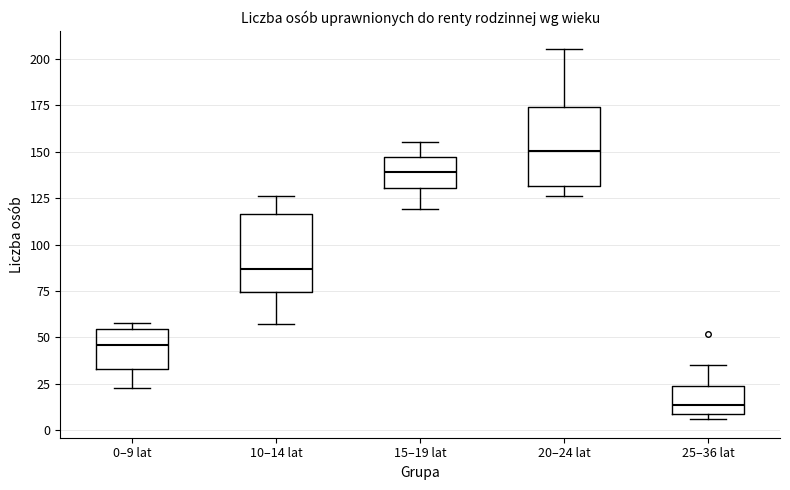

Reading left to right, transcribe this box plot: for each box, give where its median line is, the range the box spans, and where its two whiskers end, as read against the y-axis. The values are not printed on the chart, so give them approximately, as read against the axis.

0–9 lat: median 45, box 35 to 55, whiskers 25 to 60
10–14 lat: median 85, box 75 to 115, whiskers 55 to 125
15–19 lat: median 140, box 130 to 145, whiskers 120 to 155
20–24 lat: median 150, box 130 to 175, whiskers 125 to 205
25–36 lat: median 15, box 10 to 25, whiskers 5 to 35